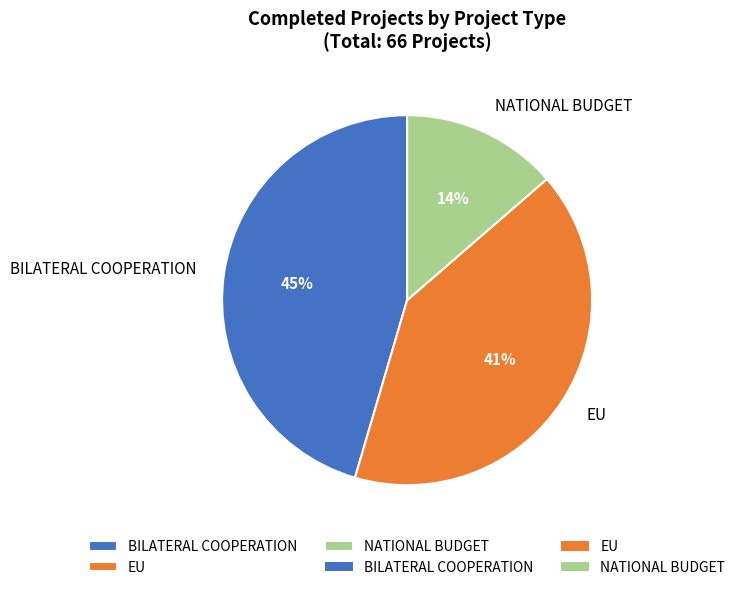

What is the largest slice in the pie chart?

BILATERAL COOPERATION